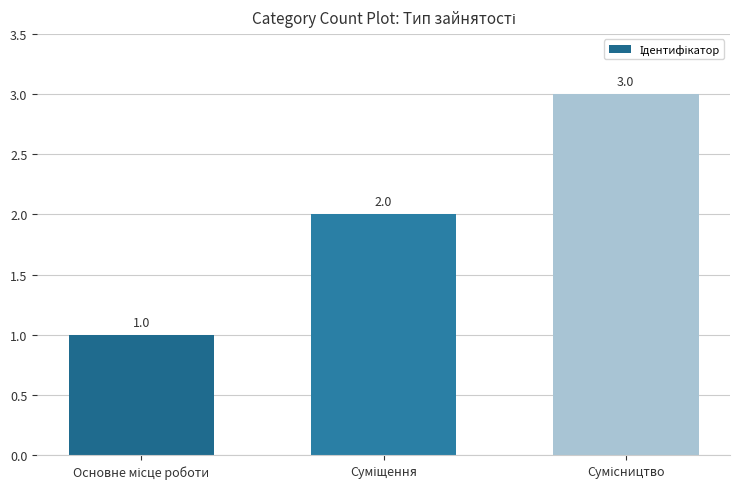

Count the values in the range 1 to 3.

3